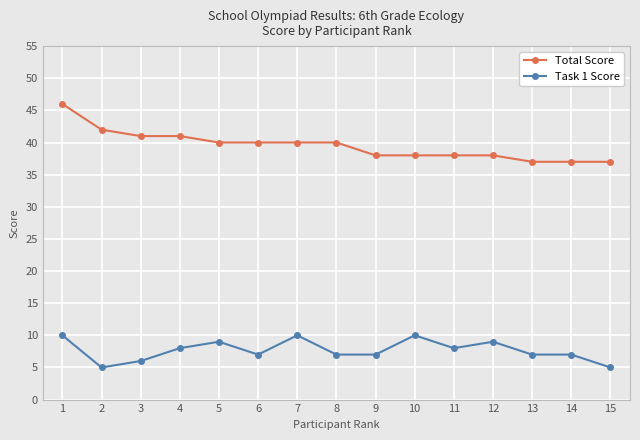

Rank the series by their maximum value, from highest to lowest.

Total Score, Task 1 Score